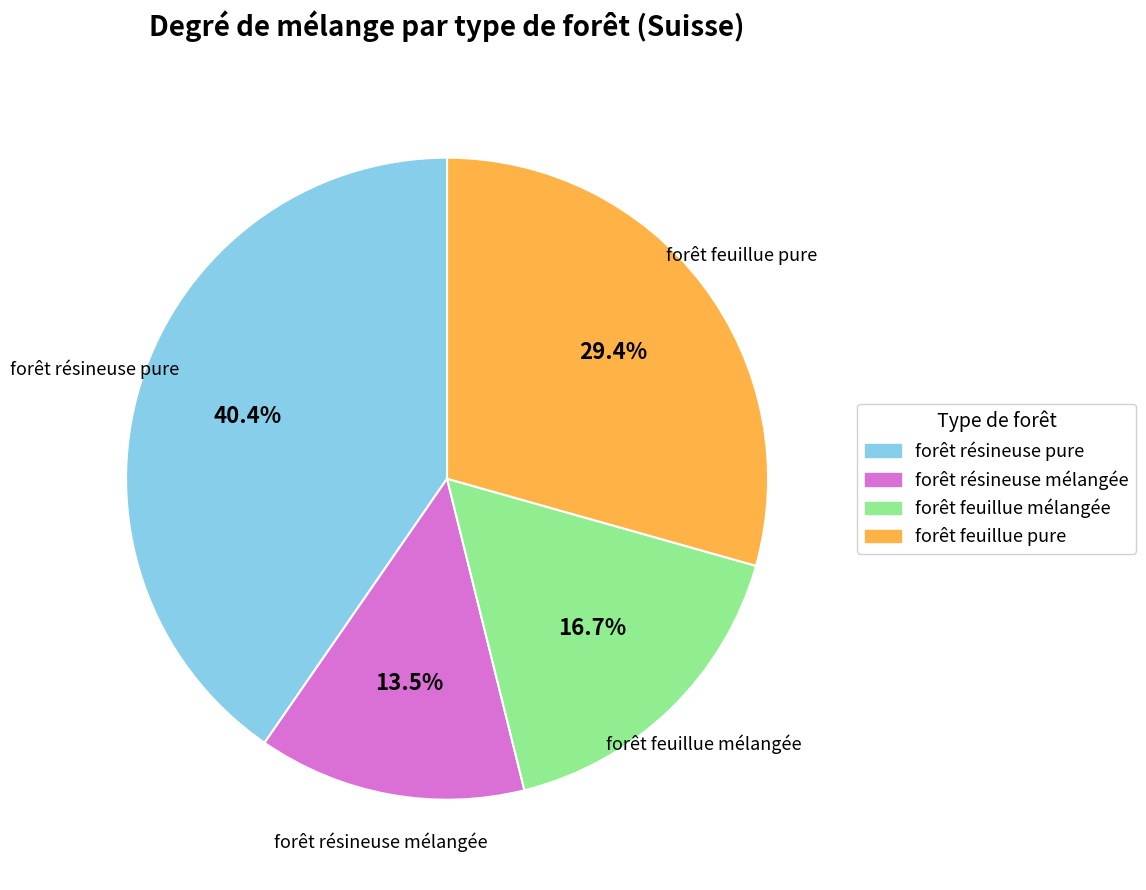

How many segments does this pie chart have?

4